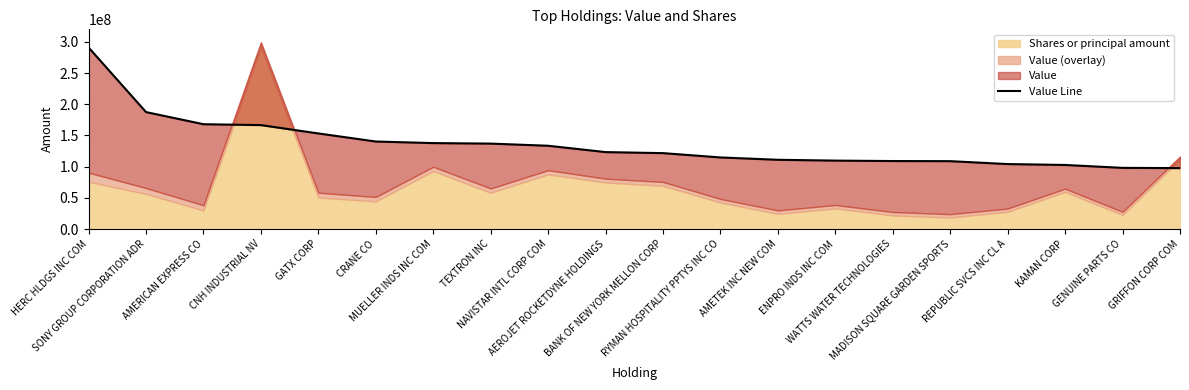

What position from the right is AMERICAN EXPRESS CO?

18